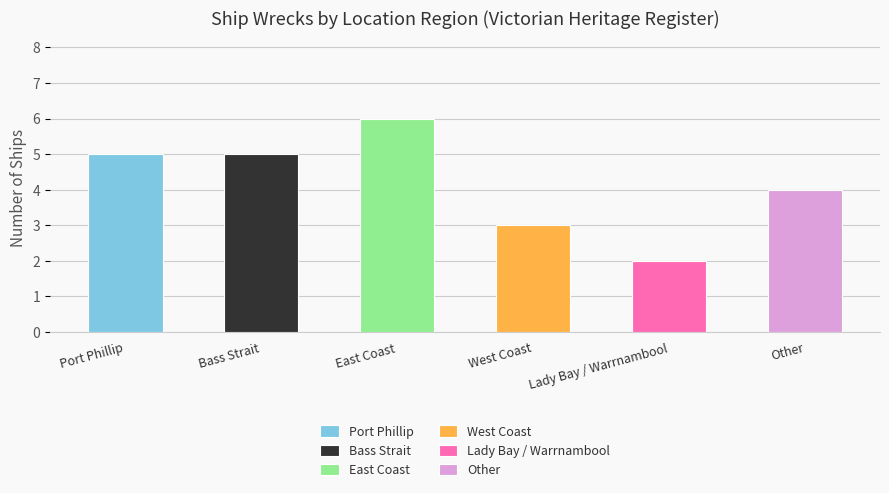

At which label is the value closest to 4?

Other